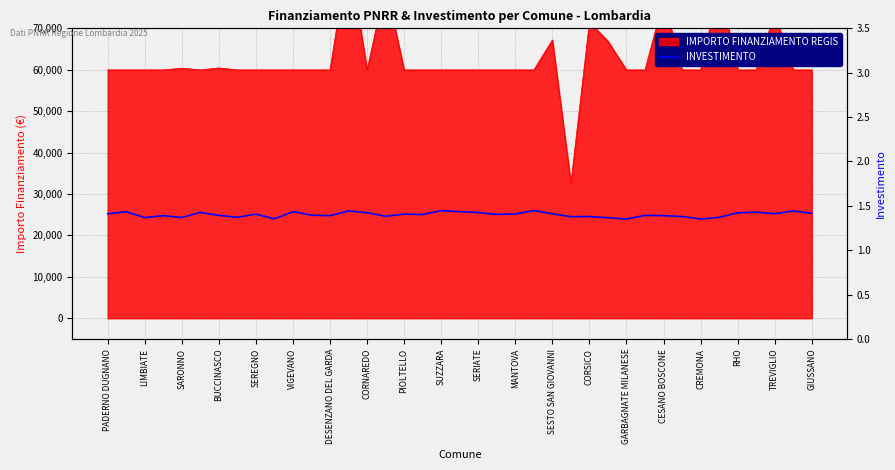

What is the difference between the maximum and second lowest values?

0.1